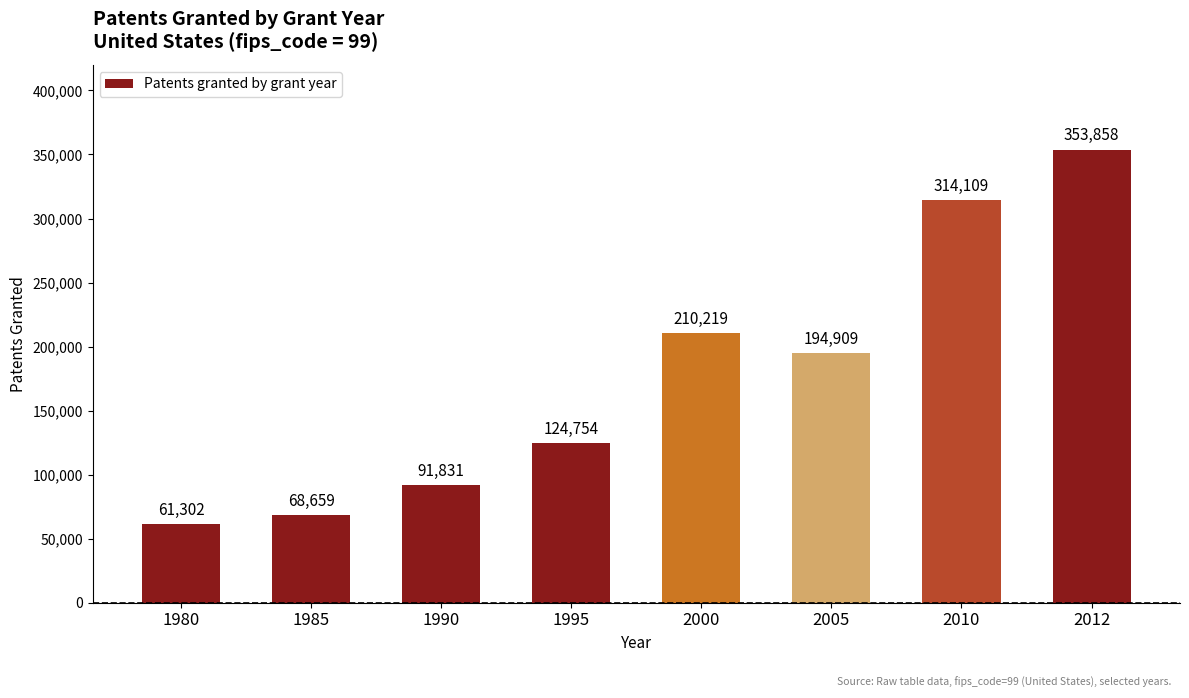

True or false: the data shows 194909 at 2005.

True